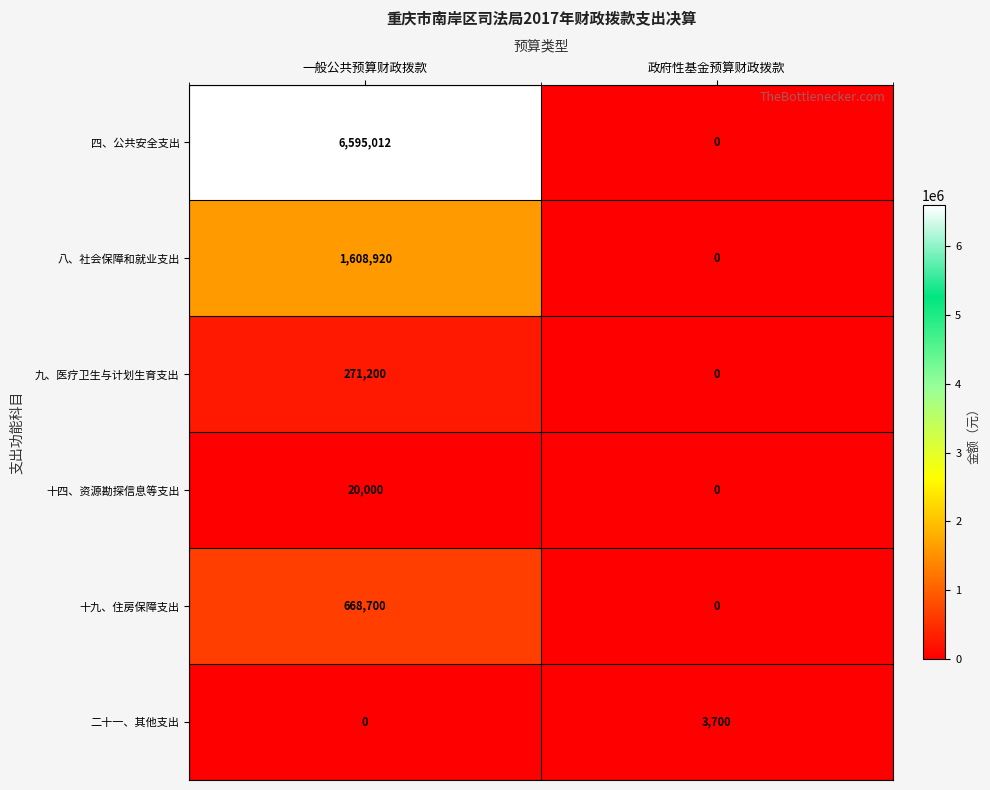

Between 一般公共预算财政拨款 and 政府性基金预算财政拨款, which series saw the biggest shift?

四、公共安全支出